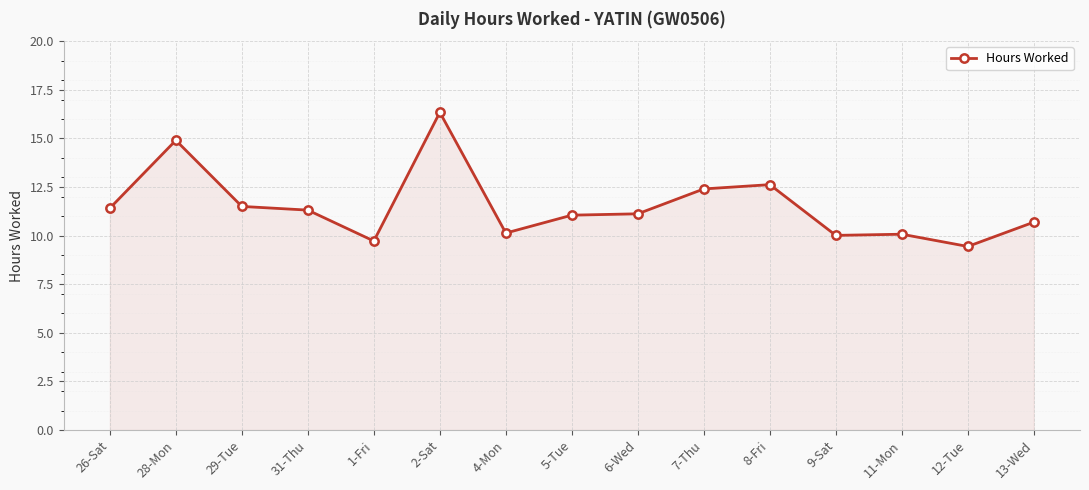

Count the number of data series in this chart.

1